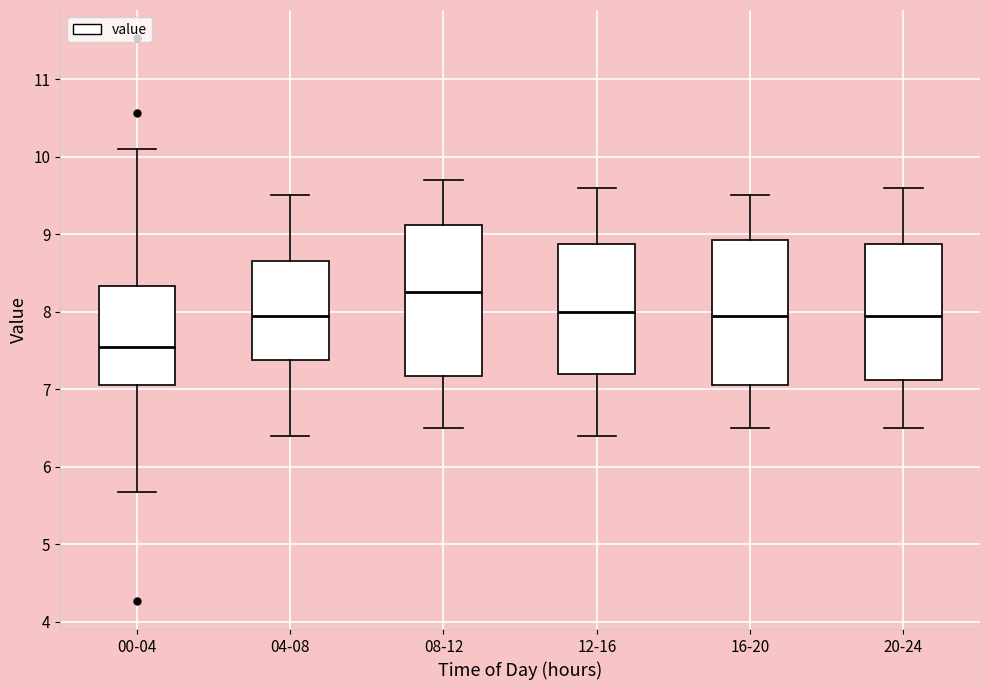

Where does the median line of the box for 00-04 sit on the y-axis? The values are not printed on the chart, so give them approximately, as read against the axis.

7.6